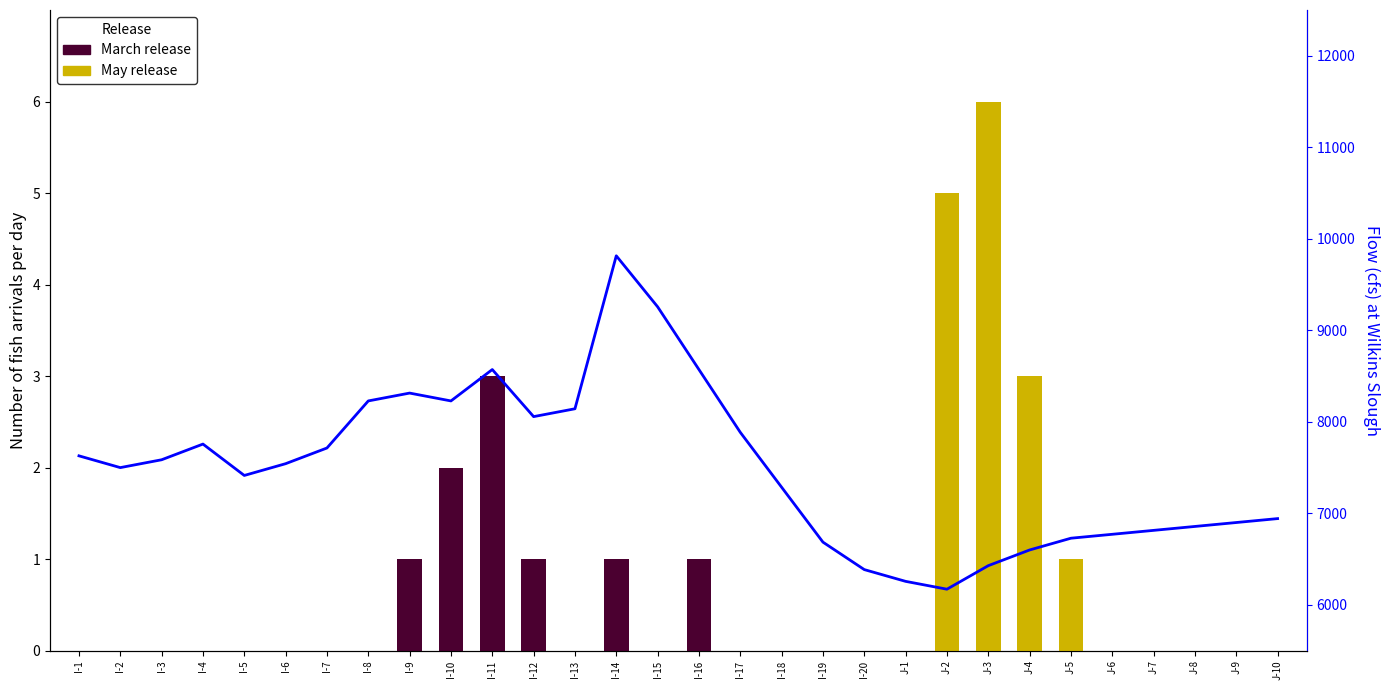

What is the total value across all series at I-3?

7585.7